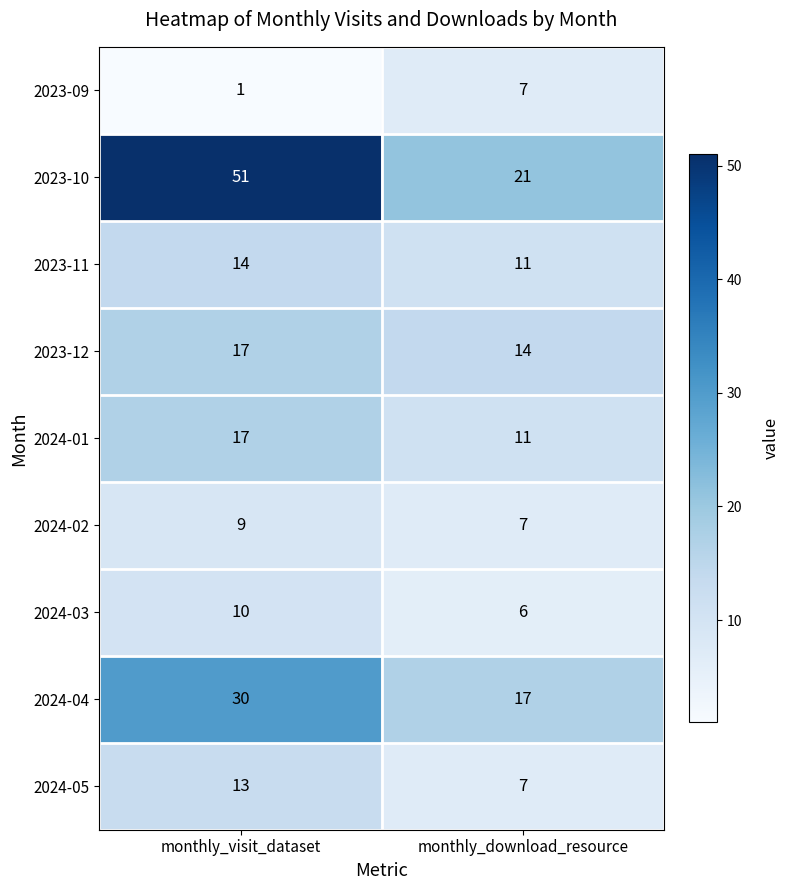

Which series has the largest total across all categories?

2023-10